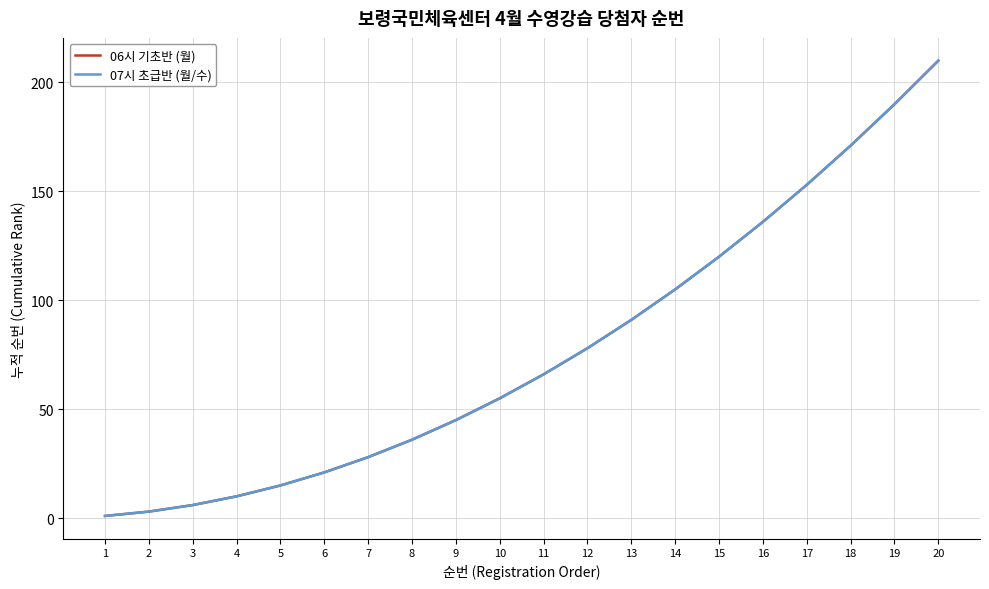

Does the chart display data point markers on the line(s)?

No